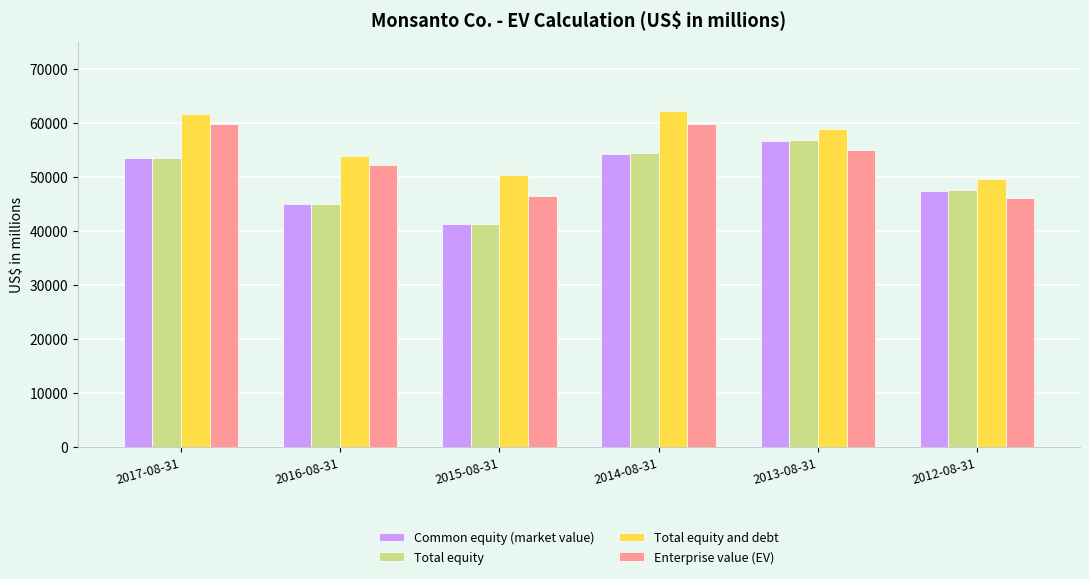

What are all the series names shown in the legend?

Common equity (market value), Total equity, Total equity and debt, Enterprise value (EV)